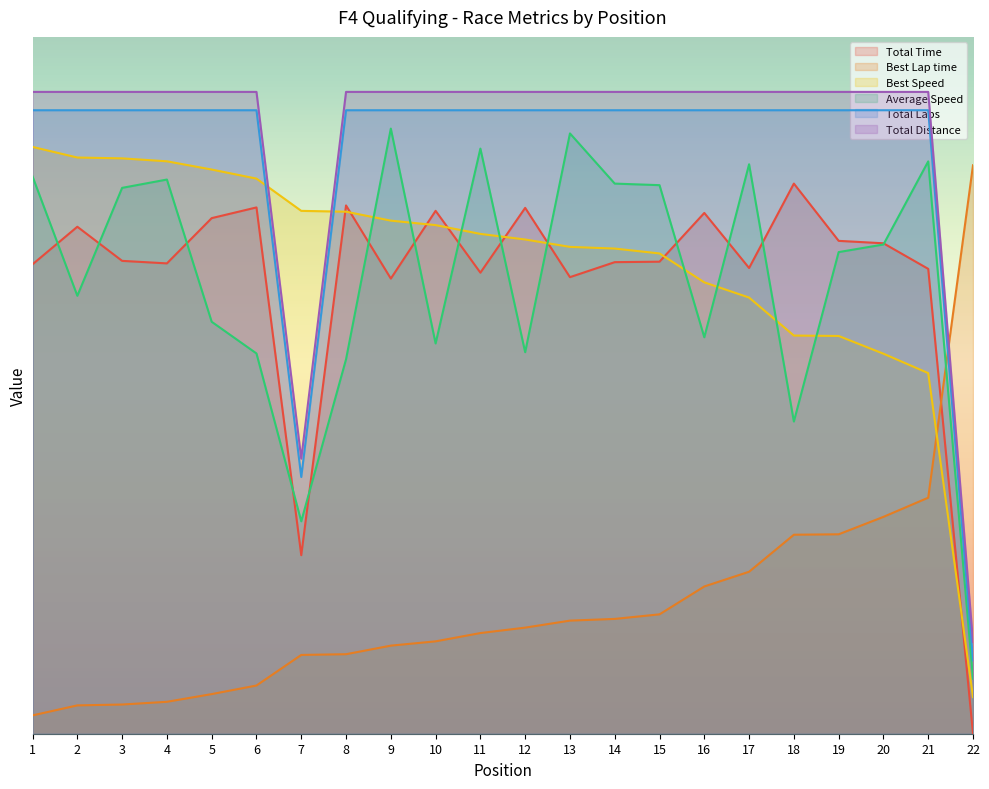

True or false: Total Time and Total Laps intersect in this chart.

False